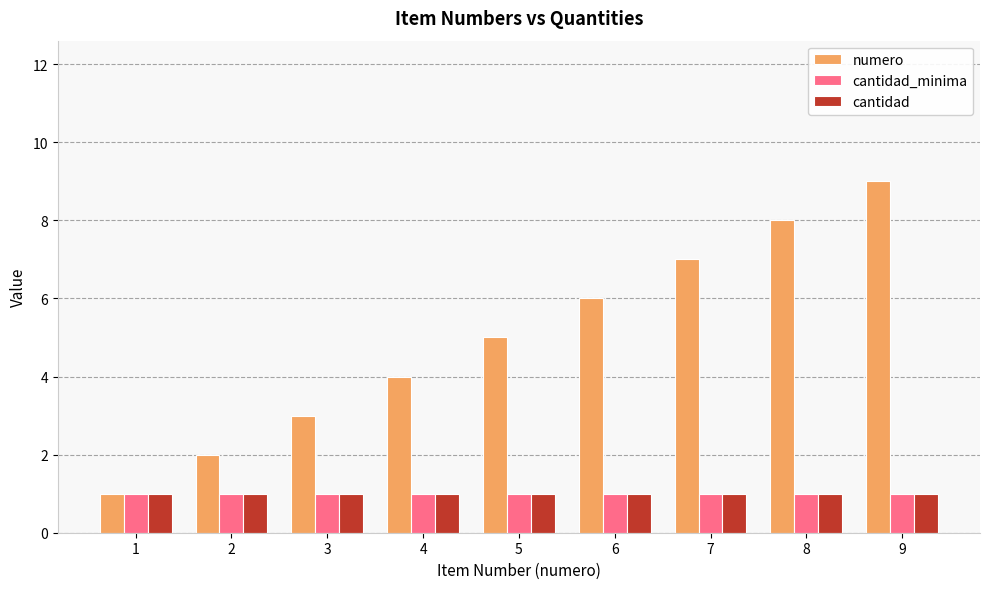

What is the sum of all cantidad values?

9